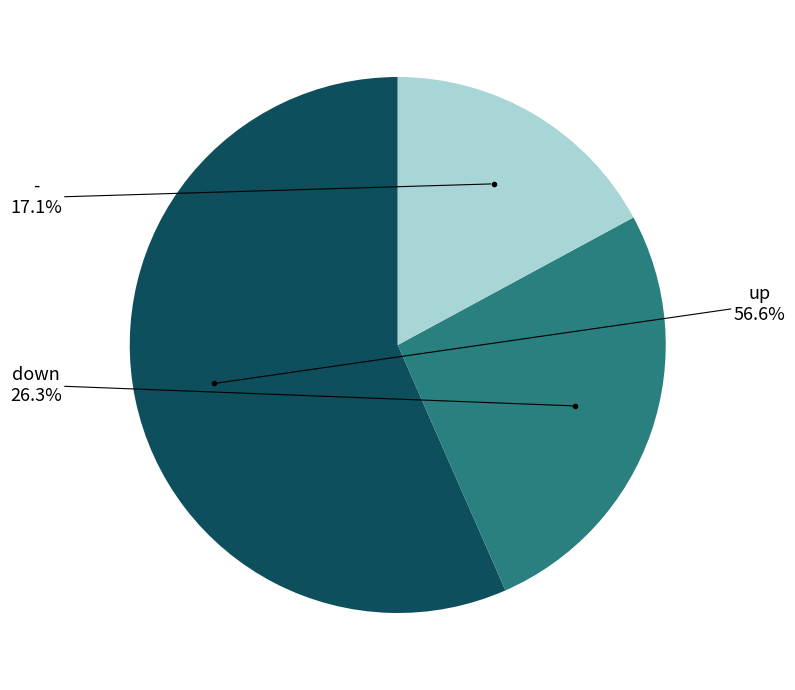

Which category has the smallest portion of the pie?

-